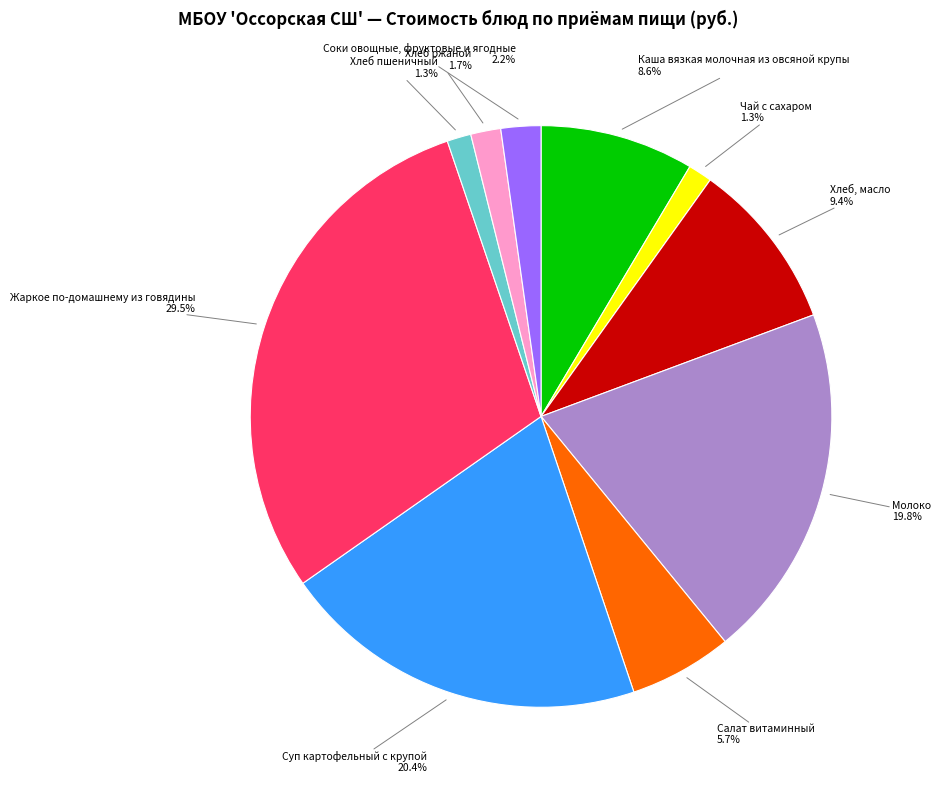

Does any single category account for the majority?

No